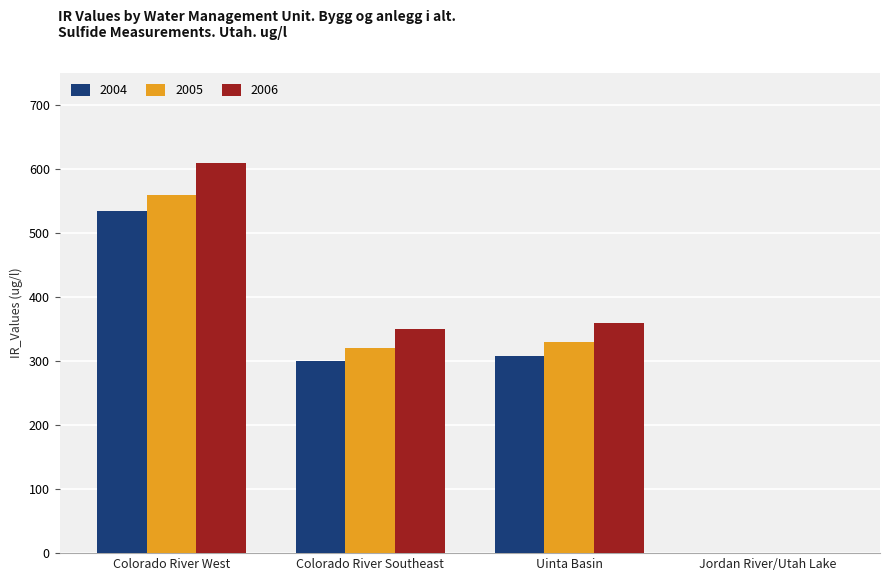

Are the bars horizontal?

No